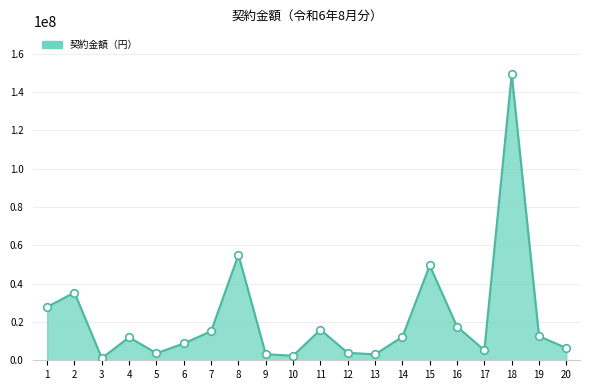

What is the change in value from 15 to 16?

-31955000